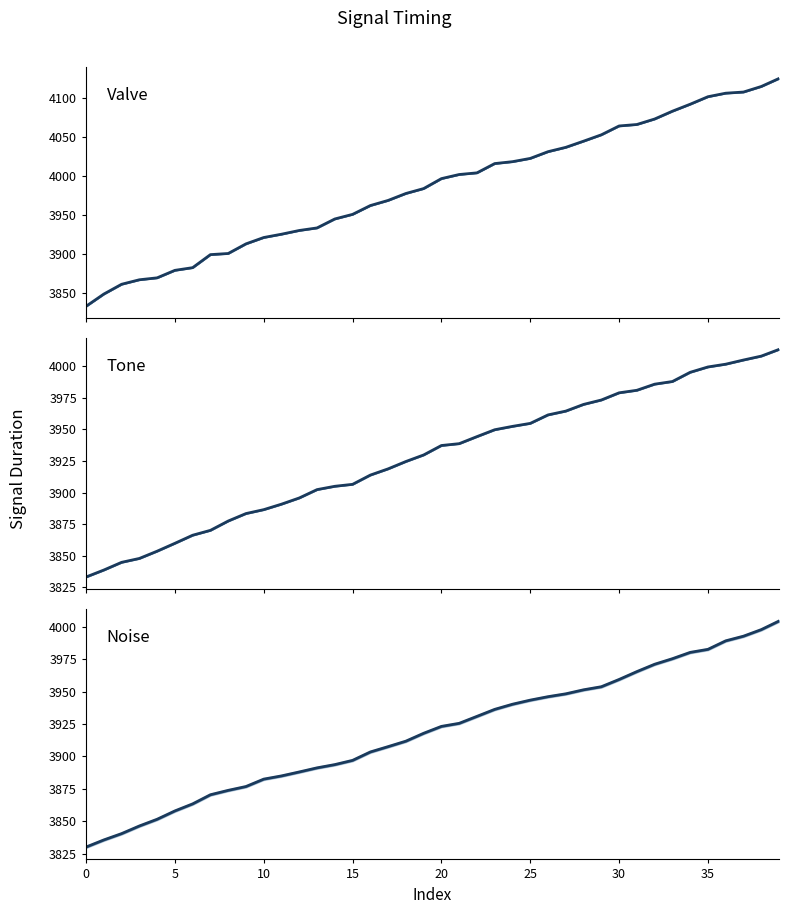

True or false: noiseOn has a value of 3897.0 at 15.

True